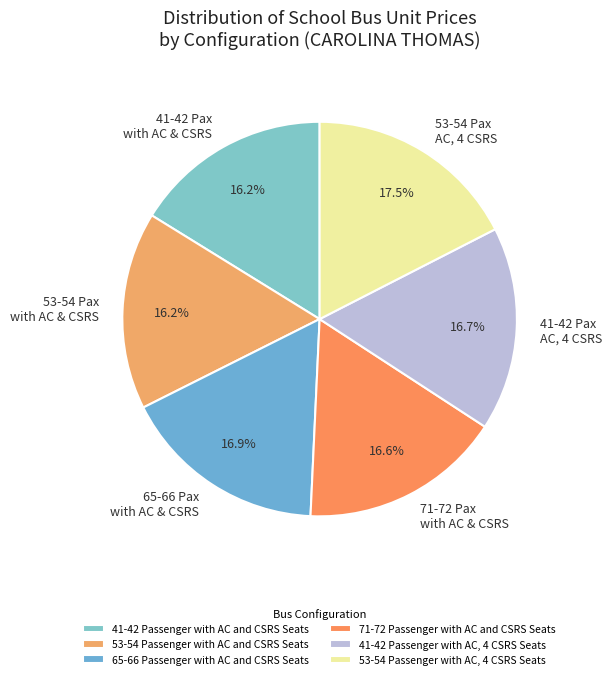

Count the number of slices in the pie.

6